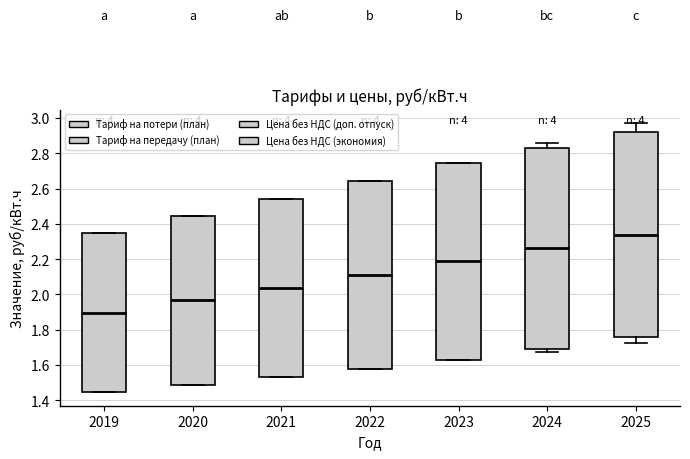

Reading left to right, transcribe this box plot: for each box, give where its median line is, the range the box spans, and where its two whiskers end, as read against the y-axis. The values are not printed on the chart, so give them approximately, as read against the axis.

2019: median 1.90, box 1.44 to 2.34, whiskers 1.44 to 2.34
2020: median 1.96, box 1.48 to 2.44, whiskers 1.48 to 2.44
2021: median 2.04, box 1.54 to 2.54, whiskers 1.54 to 2.54
2022: median 2.12, box 1.58 to 2.64, whiskers 1.58 to 2.64
2023: median 2.18, box 1.62 to 2.74, whiskers 1.62 to 2.74
2024: median 2.26, box 1.70 to 2.84, whiskers 1.68 to 2.86
2025: median 2.34, box 1.76 to 2.92, whiskers 1.72 to 2.98